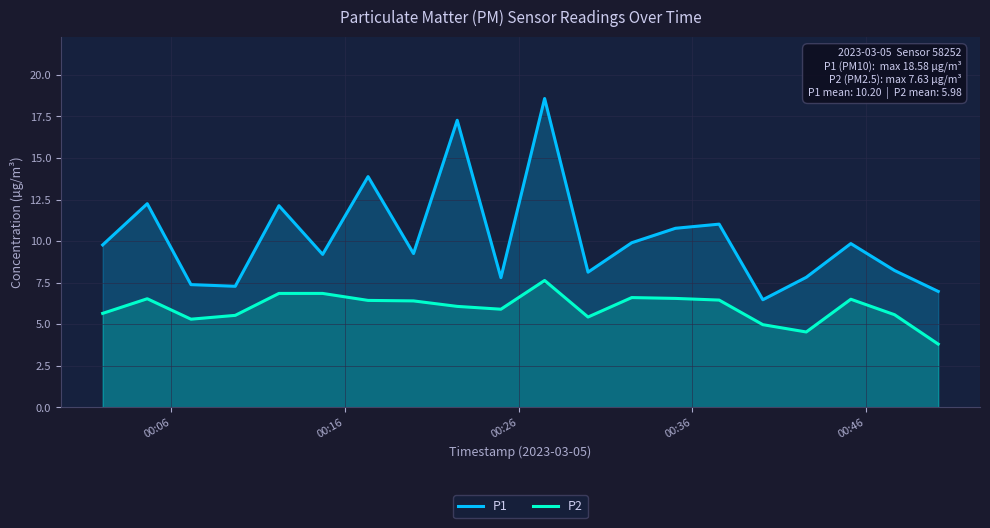

Which series has the largest total across all categories?

P1